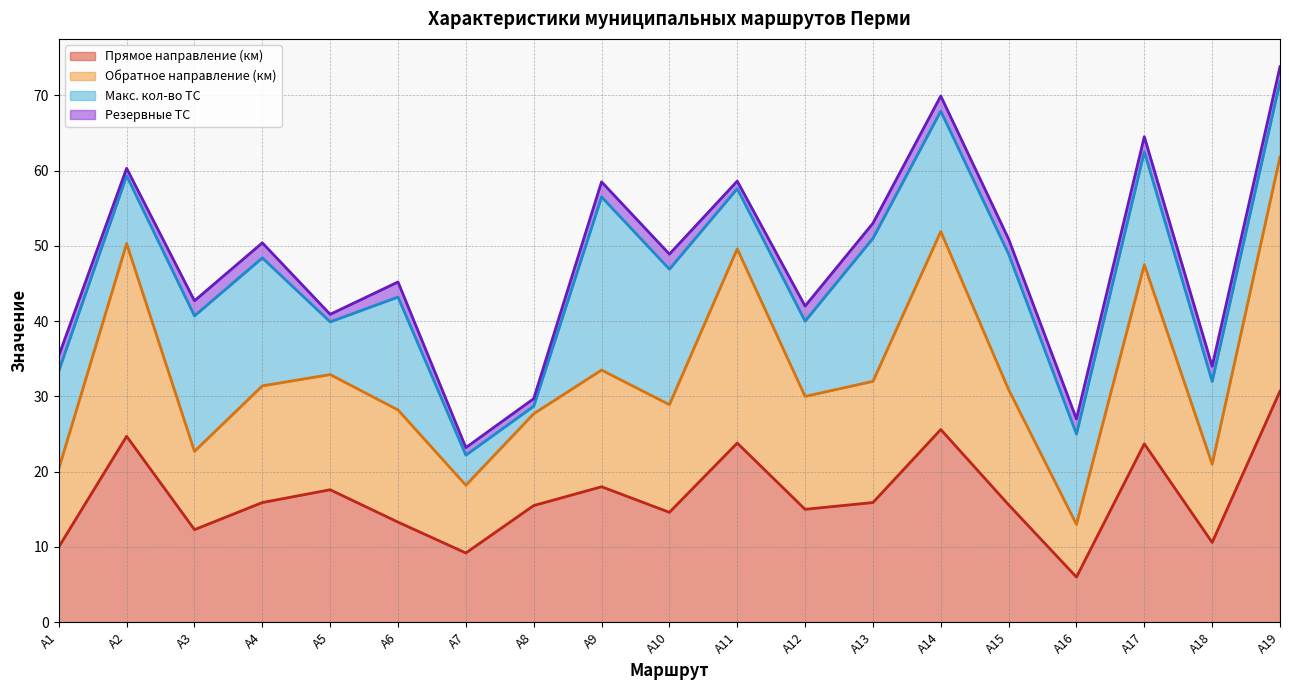

What is the total value across all series at А9?

58.5